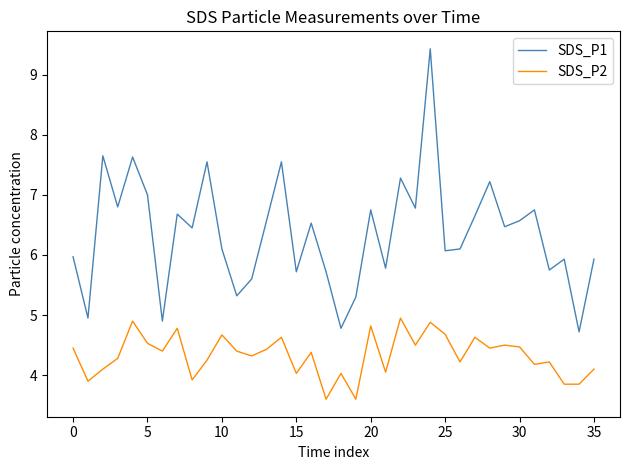

Which series has the largest total across all categories?

SDS_P1